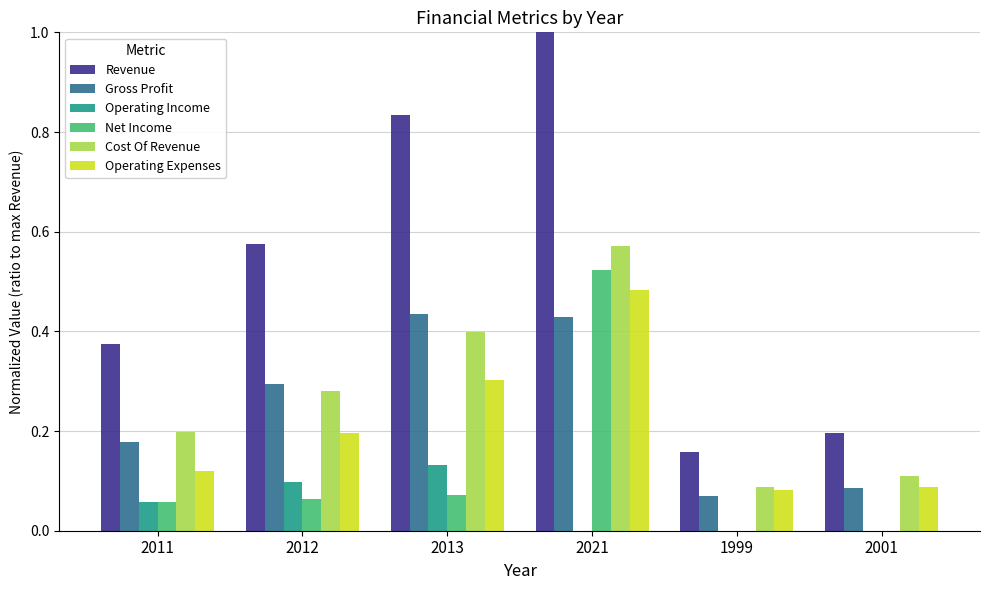

Which series has the largest total across all categories?

Revenue